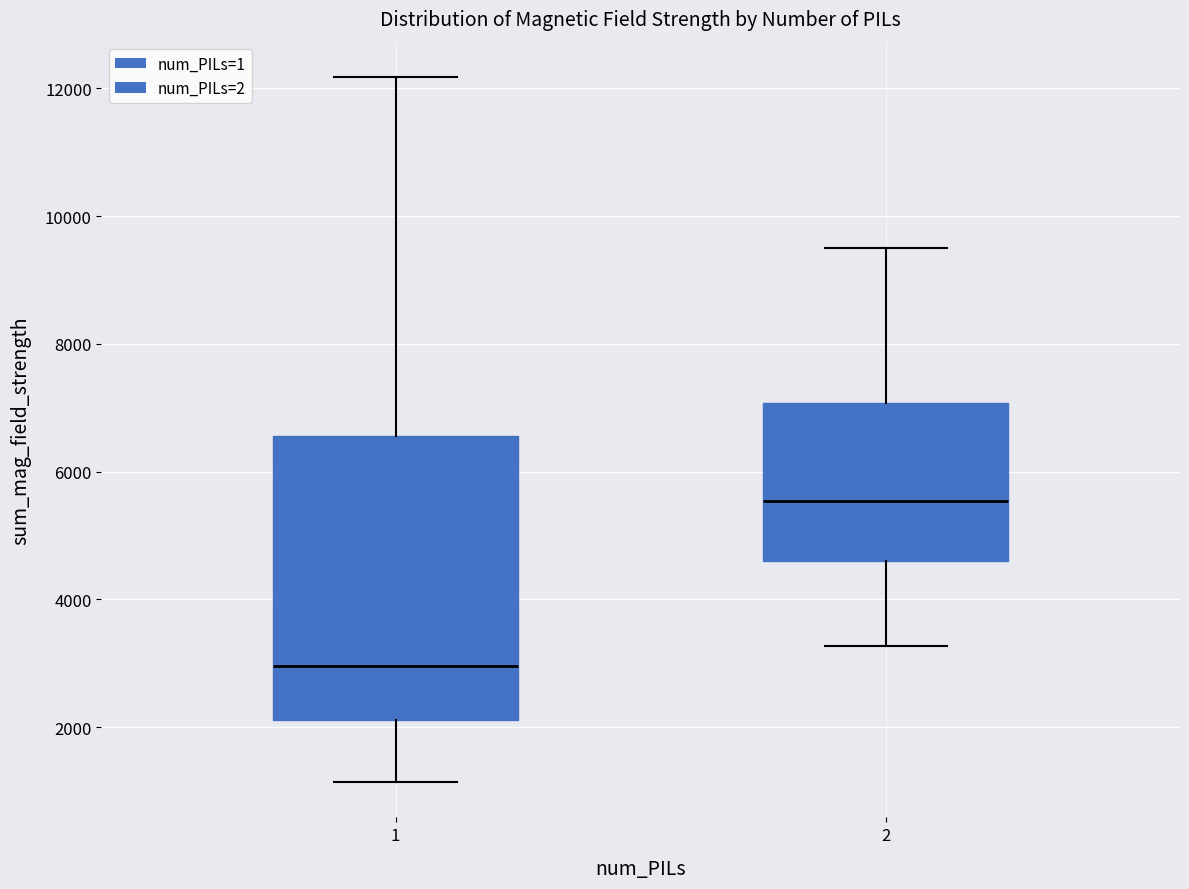

Reading left to right, transcribe this box plot: for each box, give where its median line is, the range the box spans, and where its two whiskers end, as read against the y-axis. The values are not printed on the chart, so give them approximately, as read against the axis.

1: median 3000, box 2200 to 6600, whiskers 1200 to 12200
2: median 5600, box 4600 to 7000, whiskers 3200 to 9400